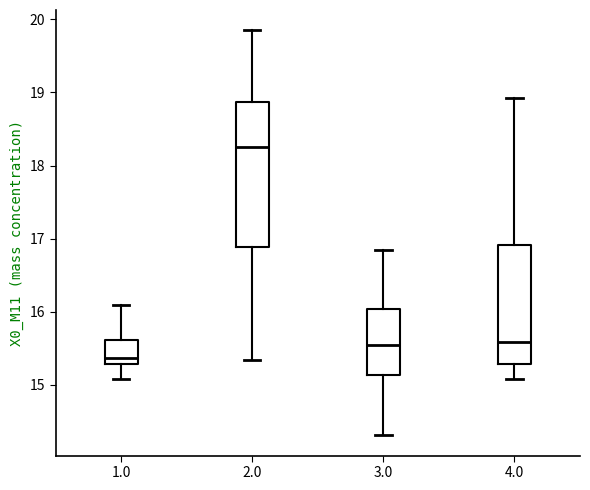

Where is the upper edge of the box at x = 1.0 on the y-axis? The values are not printed on the chart, so give them approximately, as read against the axis.

15.6